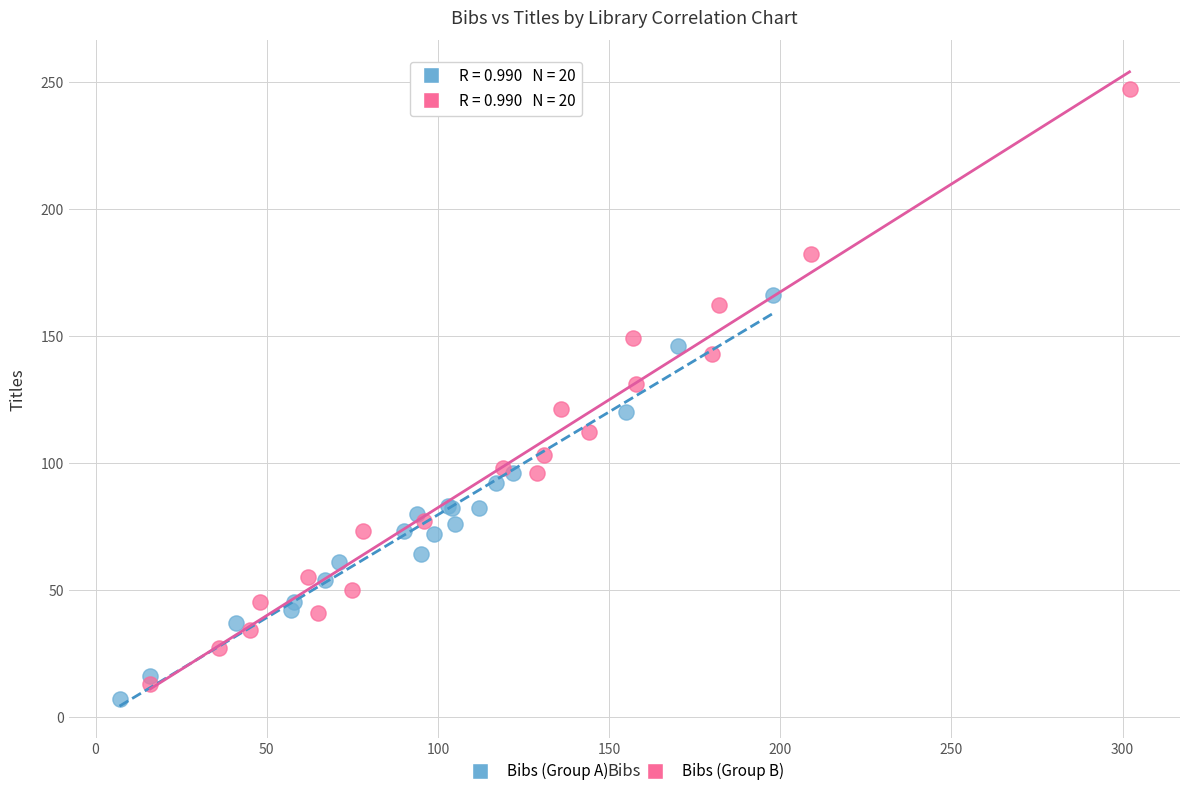

Which series contains the highest Y value?

Bibs (Group B)